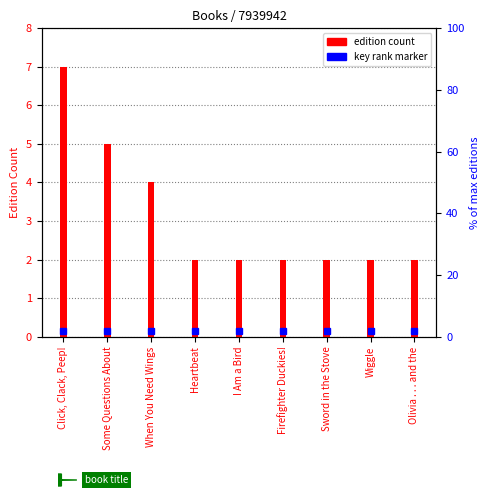

Rank the categories by value from highest to lowest.

Click, Clack, Peep!, Some Questions About, When You Need Wings, Heartbeat, I Am a Bird, Firefighter Duckies!, Sword in the Stove, Wiggle, Olivia . . . and the